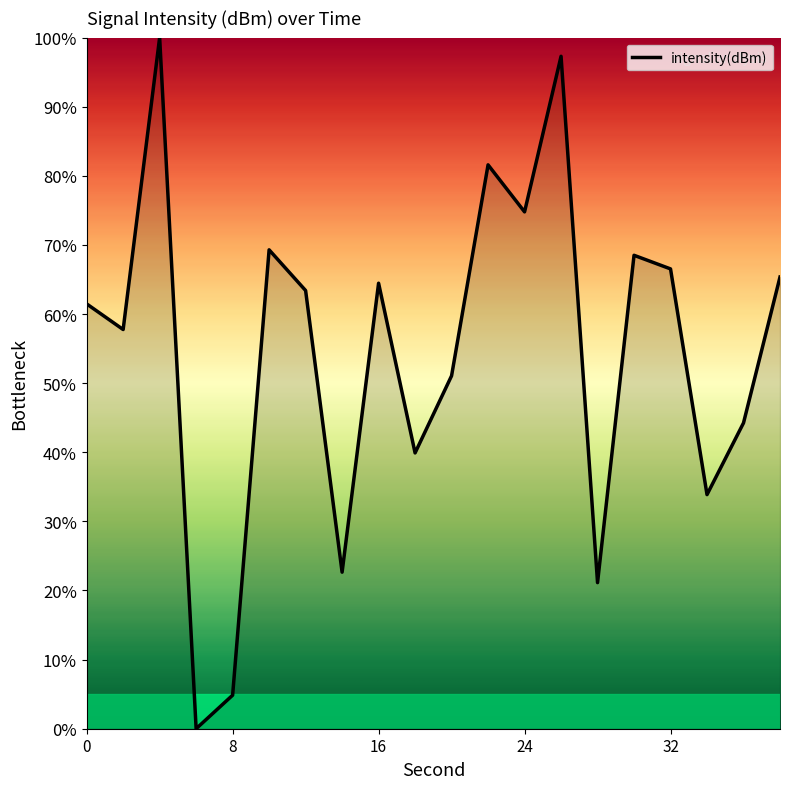

How many lines are shown in the chart?

1